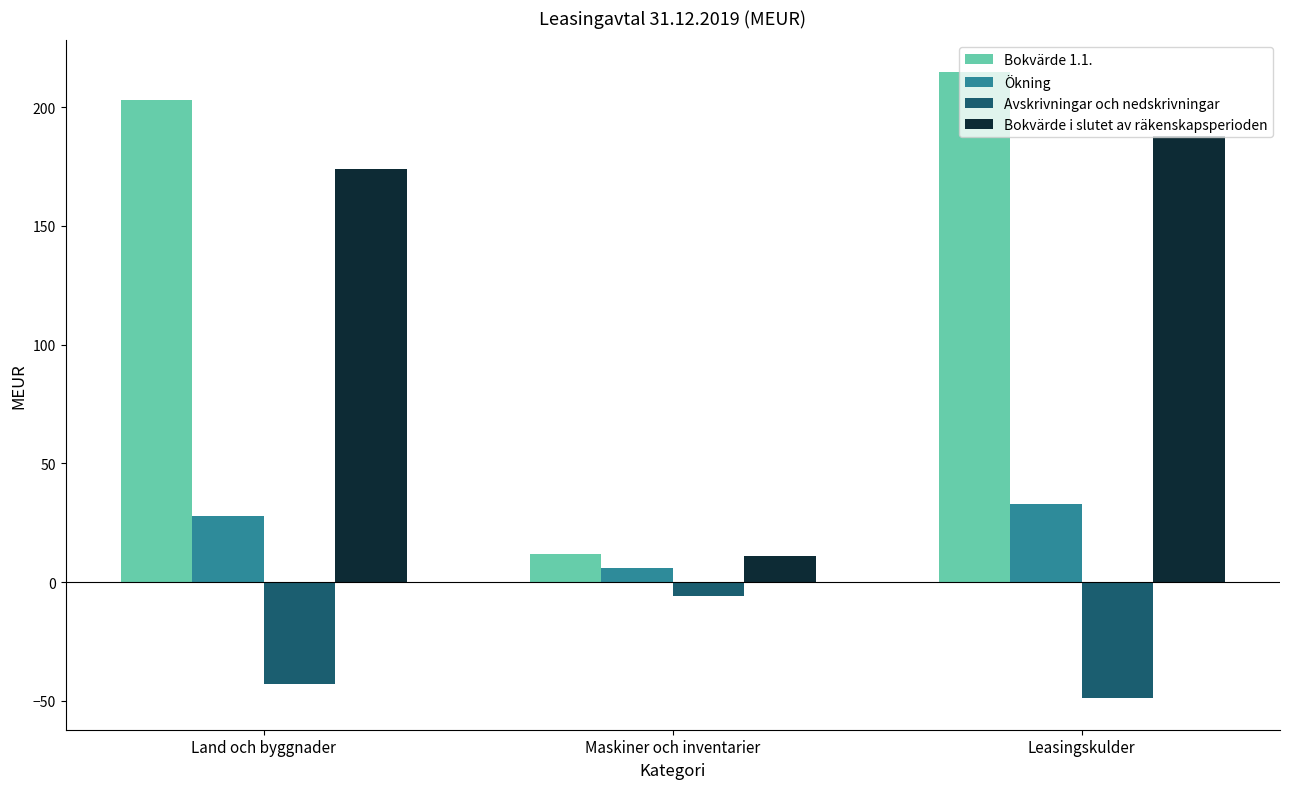

Is the value of Bokvärde i slutet av räkenskapsperioden at Leasingskulder greater than the value of Bokvärde 1.1. at Leasingskulder?

No